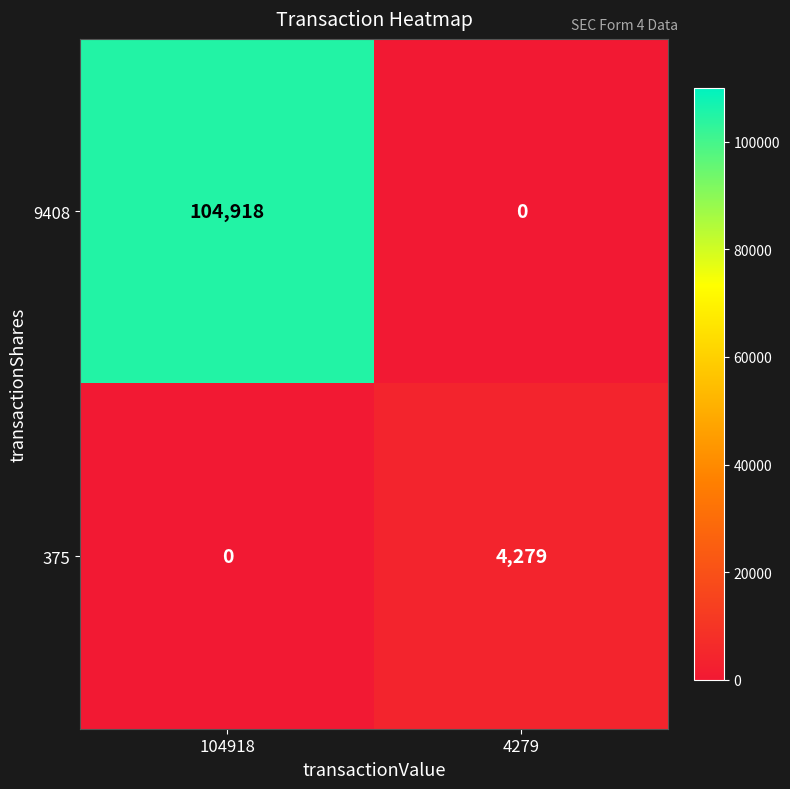

Reading left to right, extract all data points from this chart.

9408: 104918	0
375: 0	4279